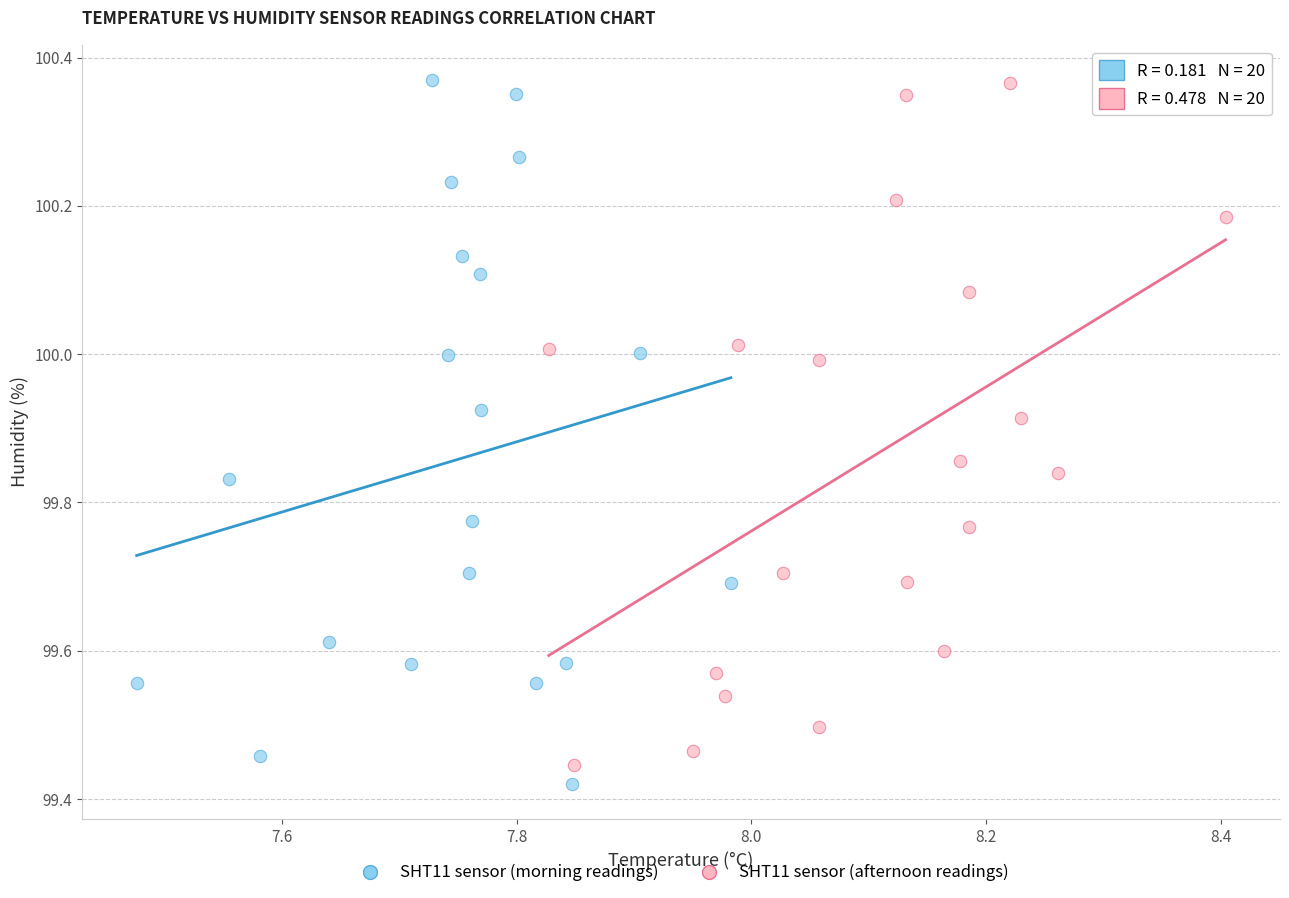

What are all the series names shown in the legend?

SHT11 sensor (morning readings), SHT11 sensor (afternoon readings)